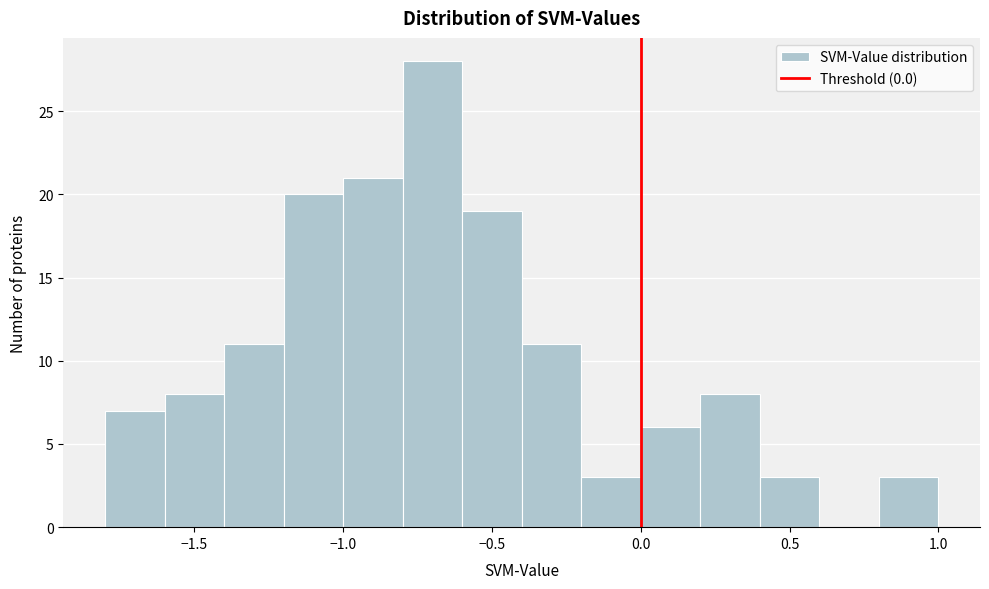

Reading left to right, list every bar in this chart as the range it spans on the x-axis followed by its height. The values are not printed on the chart, so give them approximately, as read against the axis.

-1.8 to -1.6: 7
-1.6 to -1.4: 8
-1.4 to -1.2: 11
-1.2 to -1.0: 20
-1.0 to -0.8: 21
-0.8 to -0.6: 28
-0.6 to -0.4: 19
-0.4 to -0.2: 11
-0.2 to 0.0: 3
0.0 to 0.2: 6
0.2 to 0.4: 8
0.4 to 0.6: 3
0.6 to 0.8: 0
0.8 to 1.0: 3